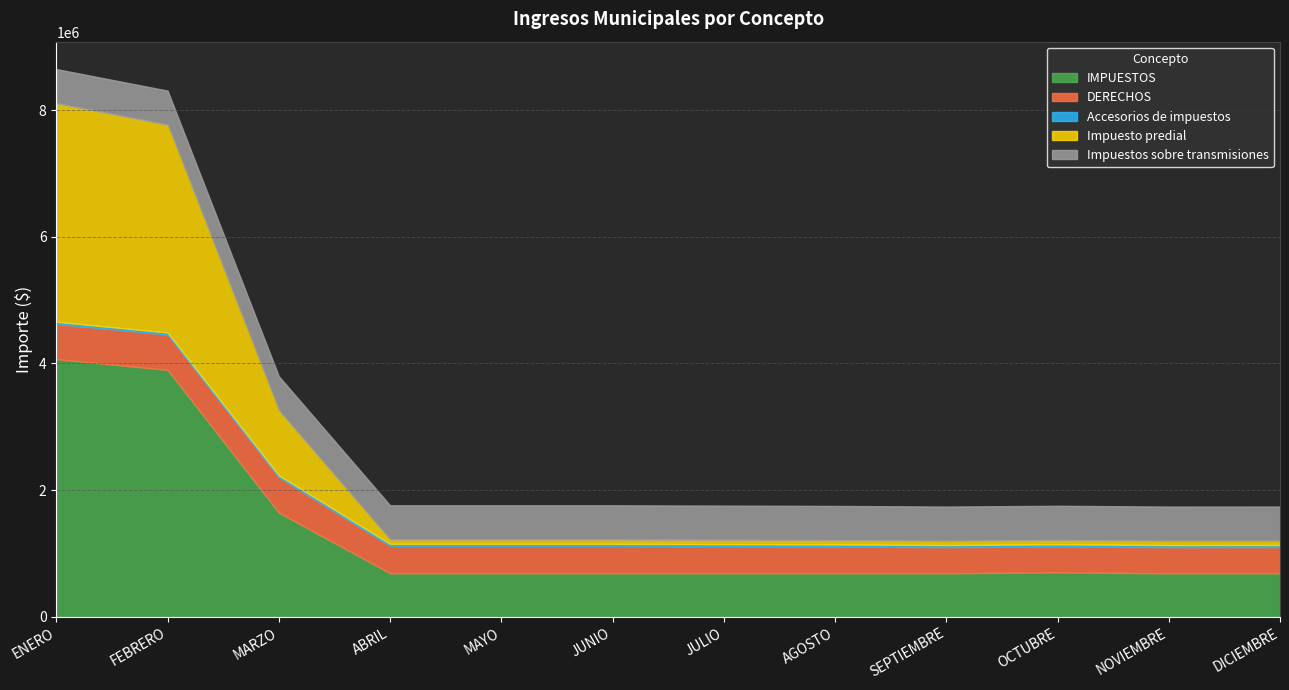

What is the label of the 2nd point from the right?

NOVIEMBRE